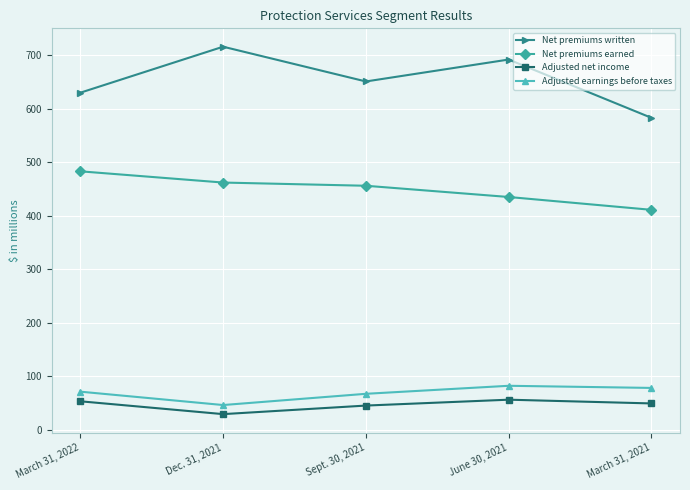

Is this an area chart (filled region under the line)?

No